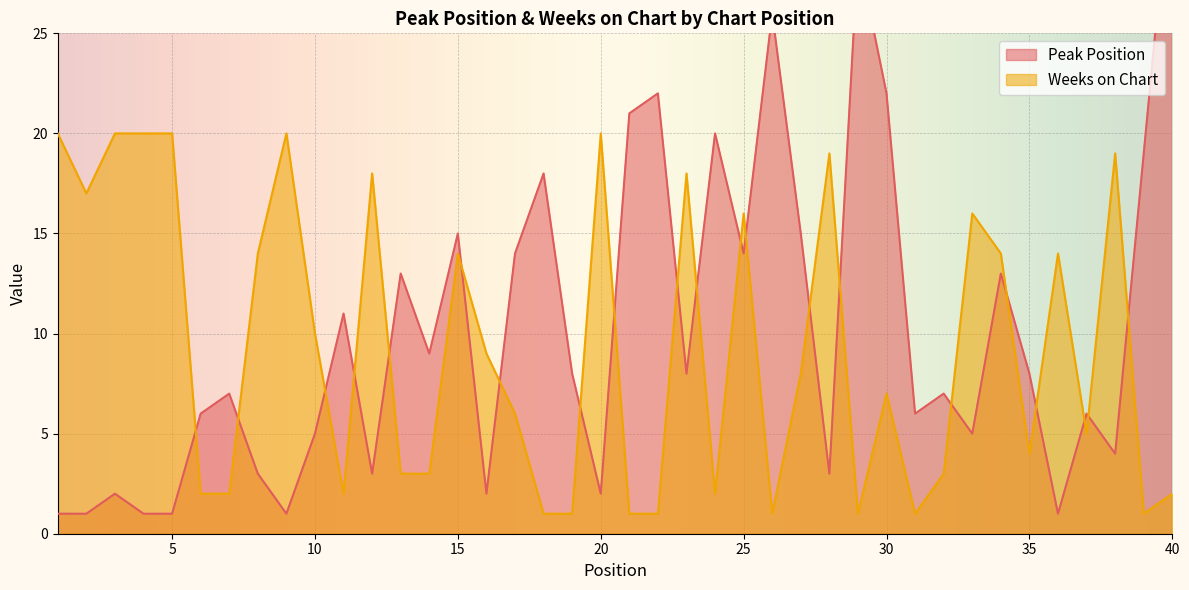

Reading left to right, list all the values displayed in this chart.

Peak Position: 1=1	2=1	3=2	4=1	5=1	6=6	7=7	8=3	9=1	10=5	11=11	12=3	13=13	14=9	15=15	16=2	17=14	18=18	19=8	20=2	21=21	22=22	23=8	24=20	25=14	26=26	27=15	28=3	29=29	30=22	31=6	32=7	33=5	34=13	35=8	36=1	37=6	38=4	39=19	40=34
Weeks on Chart: 1=20	2=17	3=20	4=20	5=20	6=2	7=2	8=14	9=20	10=10	11=2	12=18	13=3	14=3	15=14	16=9	17=6	18=1	19=1	20=20	21=1	22=1	23=18	24=2	25=16	26=1	27=8	28=19	29=1	30=7	31=1	32=3	33=16	34=14	35=4	36=14	37=5	38=19	39=1	40=2